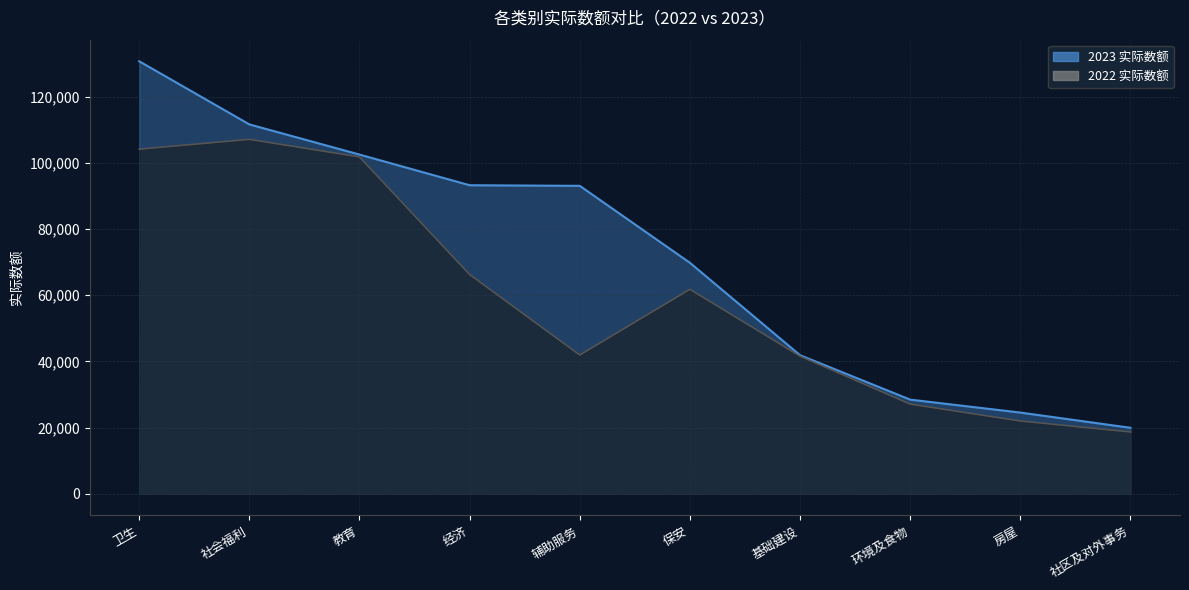

Is the value of 2023 实际数额 at 卫生 greater than the value of 2022 实际数额 at 环境及食物?

Yes